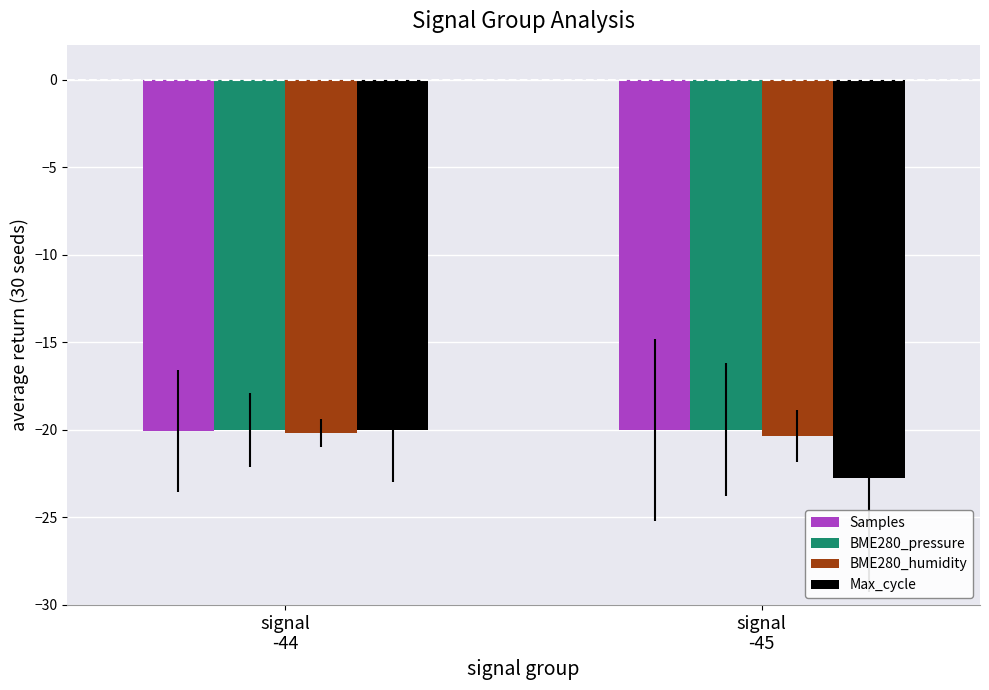

What is the label of the 1st bar from the left?

signal
-44